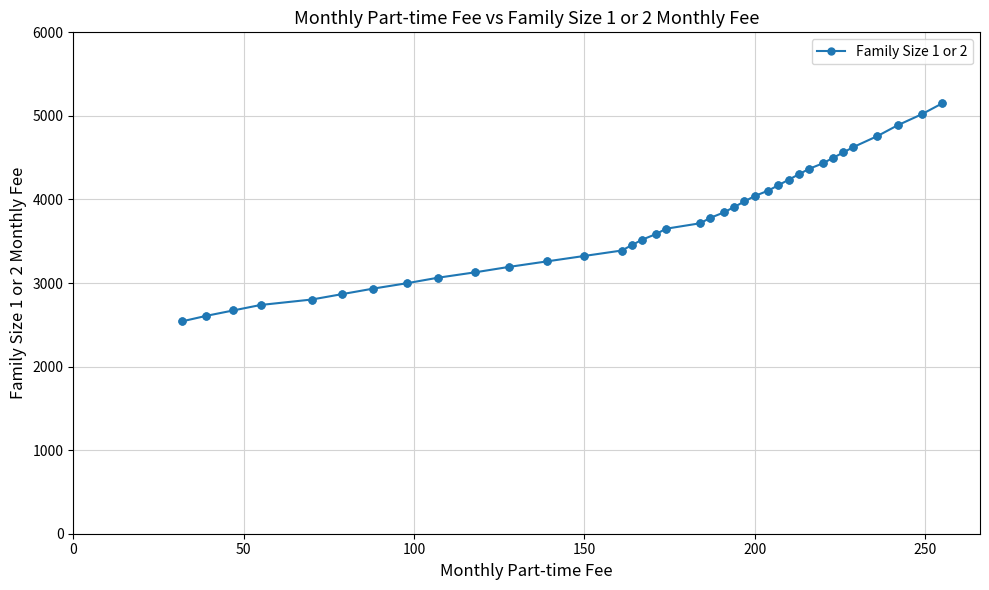

What is the sum of all values?

138107.6